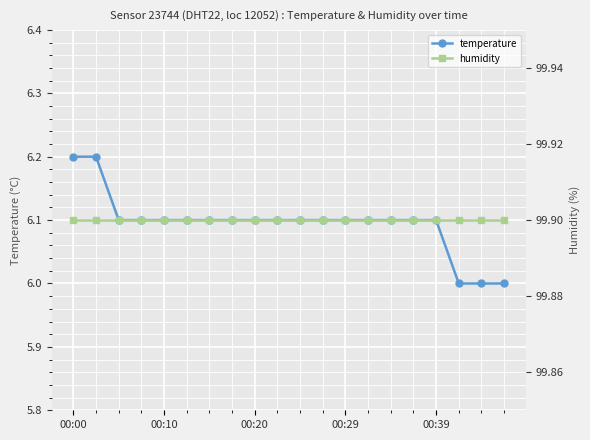

Does the chart display data point markers on the line(s)?

Yes